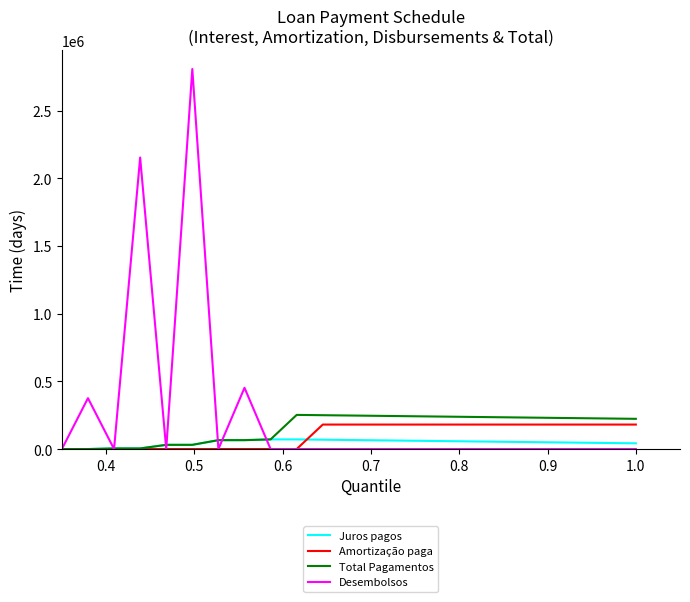

Does the chart display data point markers on the line(s)?

No